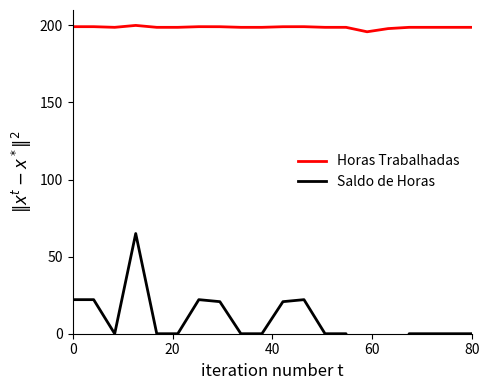

What is the lowest value of the Horas Trabalhadas series?

195.9